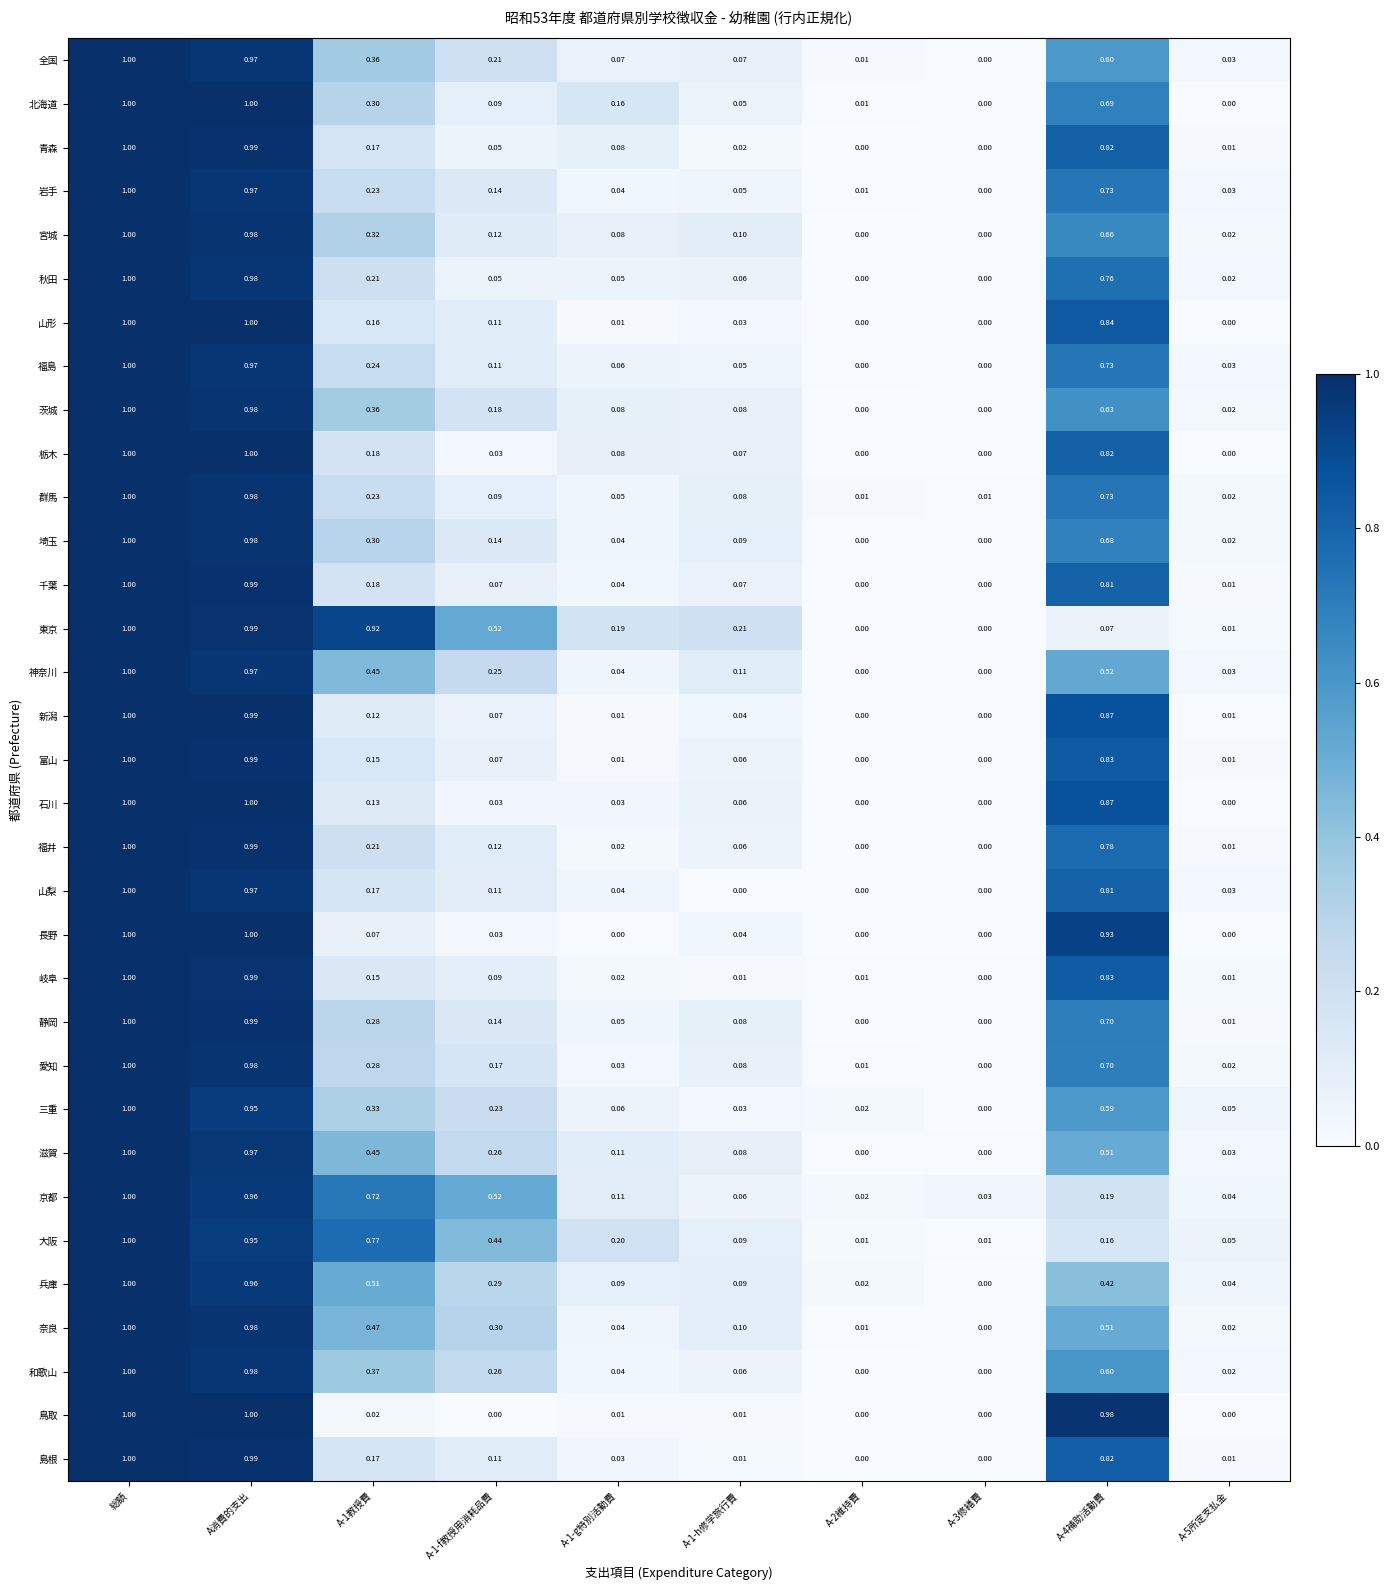

How many distinct data groups are displayed?

33